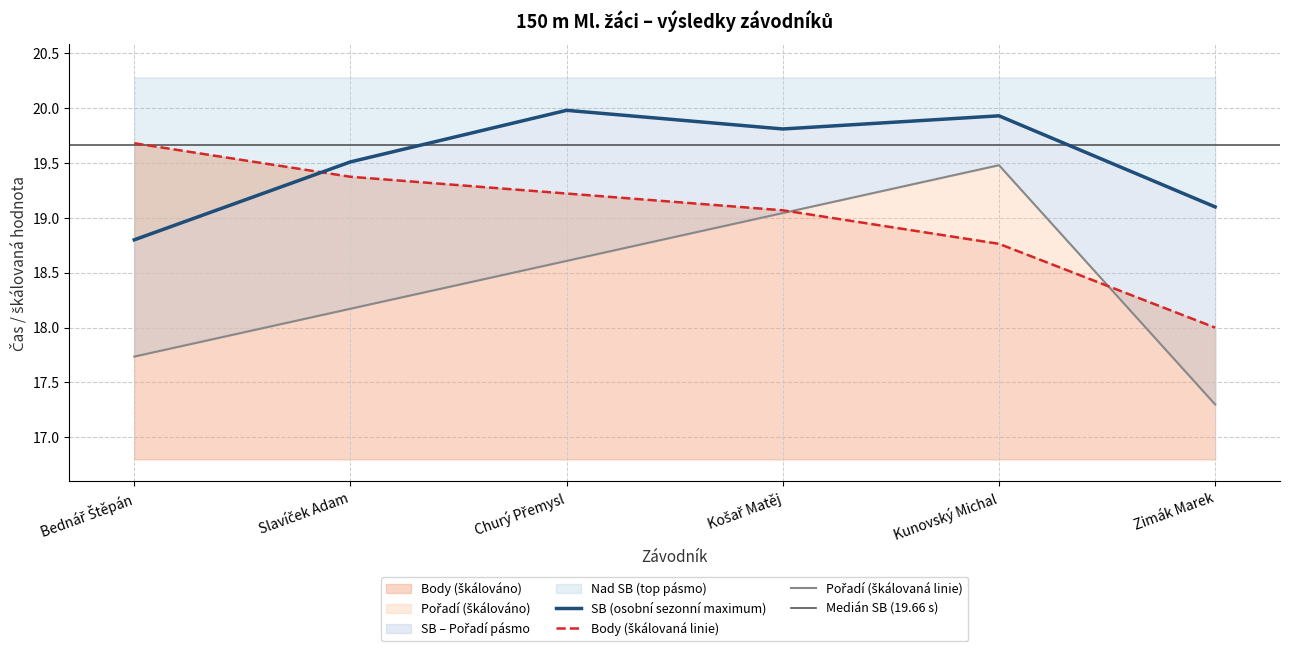

How many values in the Pořadí series exceed 18?

4